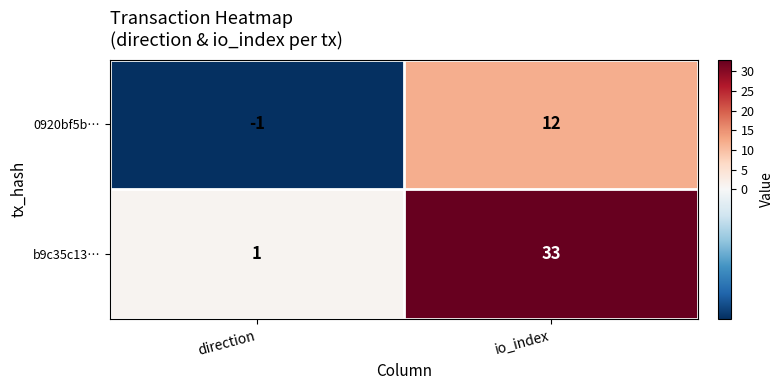

What is the average value of the b9c35c13… series?

17